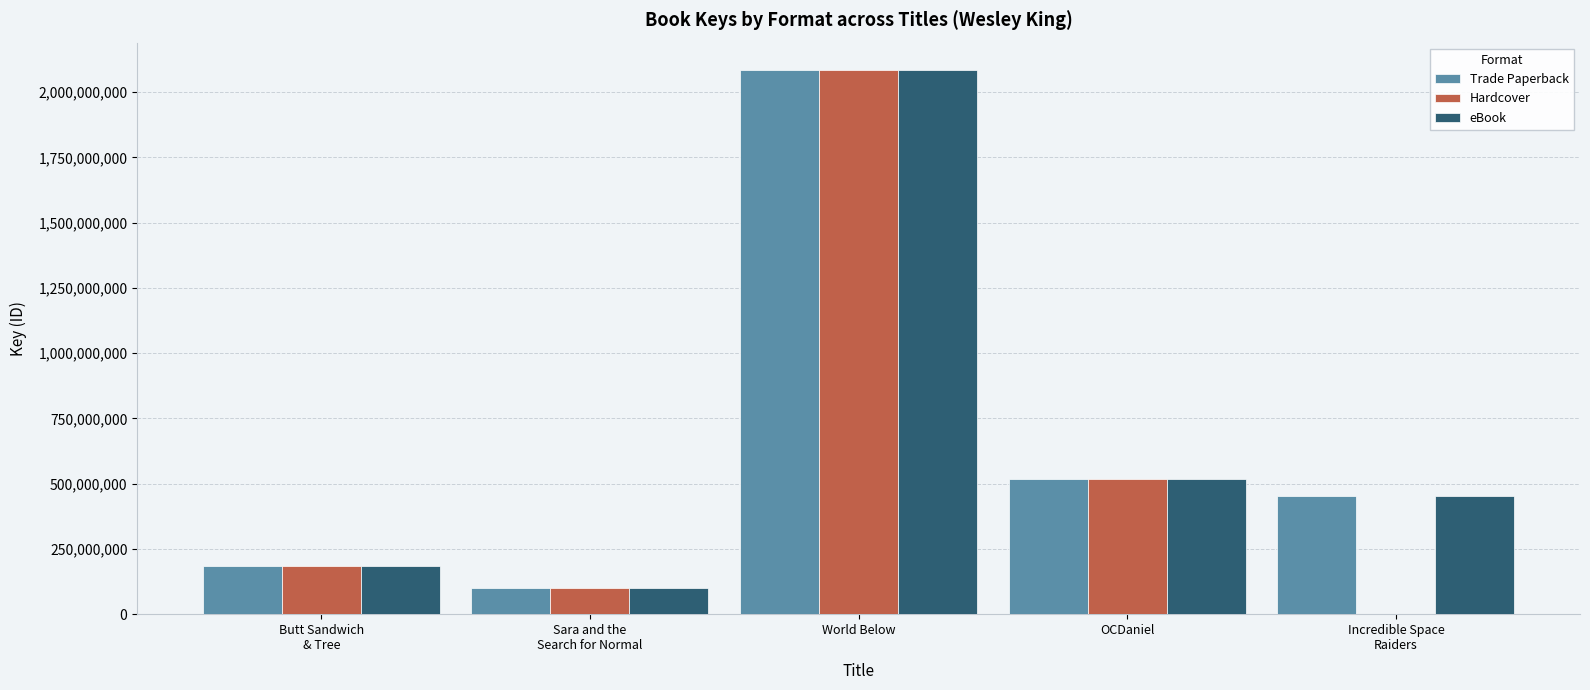

The value of Hardcover at Sara and the
Search for Normal is 100705054. True or false?

True